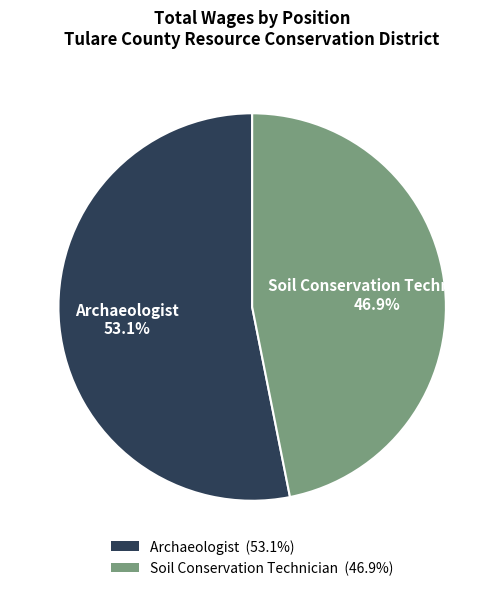

To the nearest percent, what is the combined percentage of Soil Conservation Technician and Archaeologist?

100%